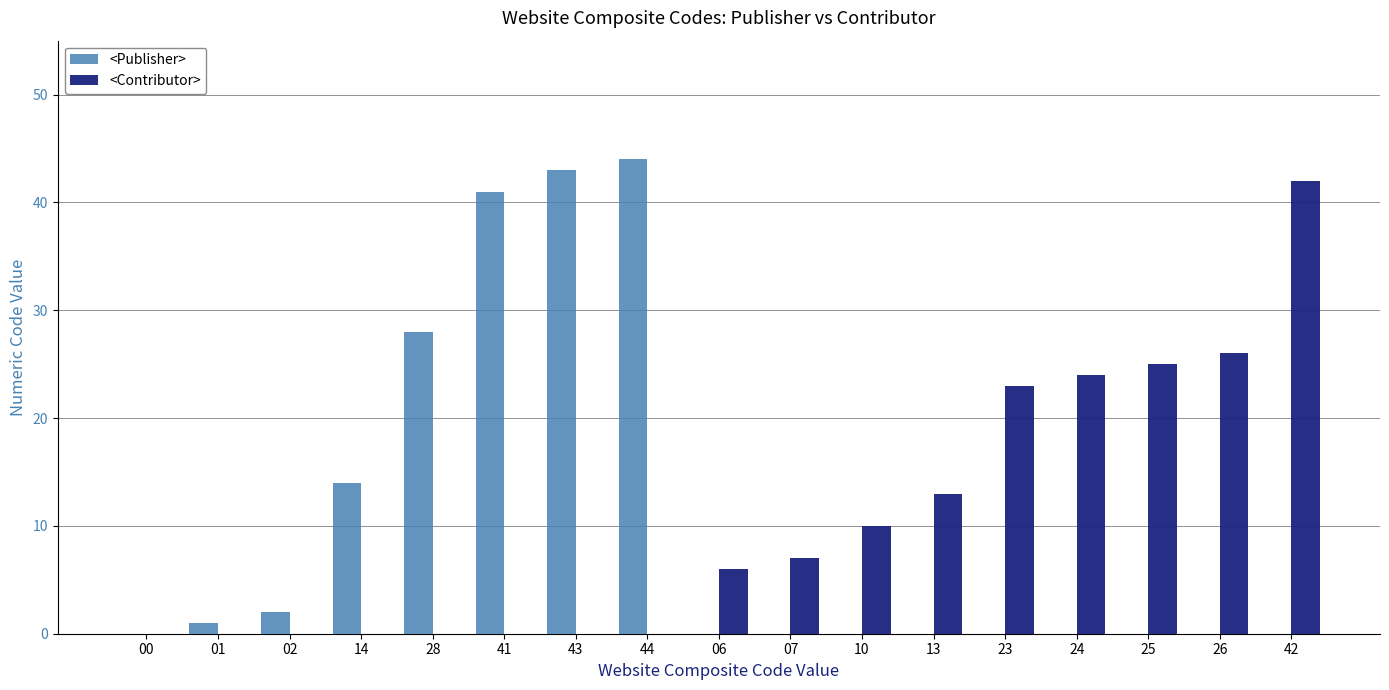

How many distinct data groups are displayed?

2